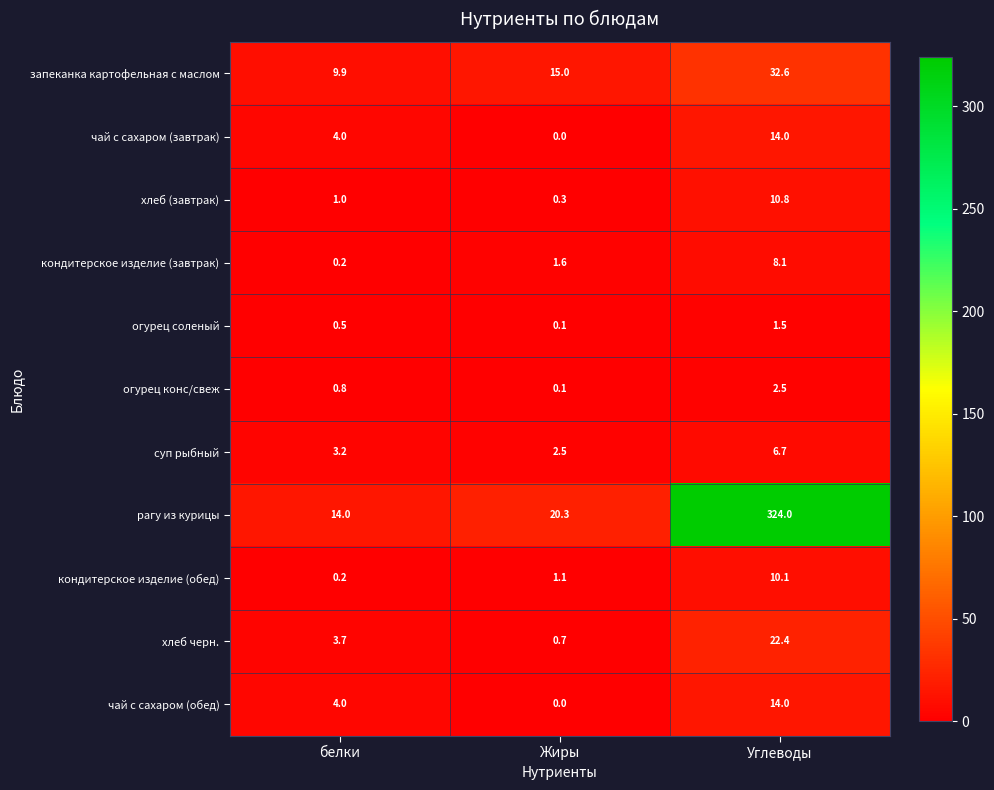

What is the maximum value for суп рыбный?

6.7